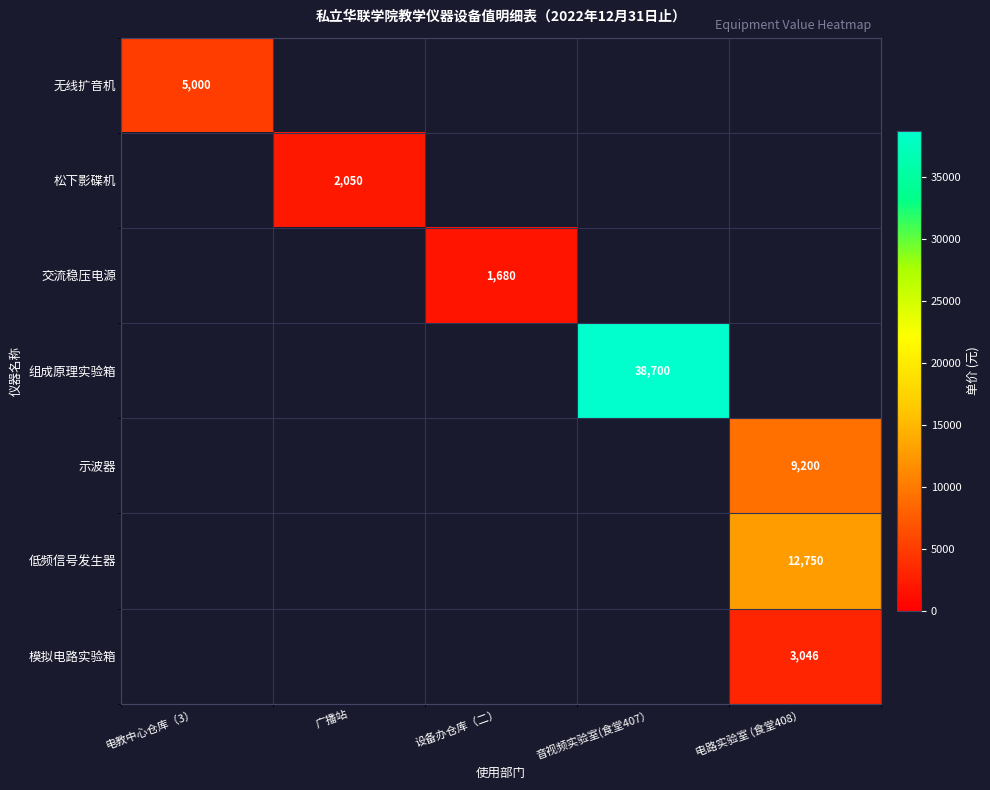

The 松下影碟机 series shows 2986 at 广播站. True or false?

False